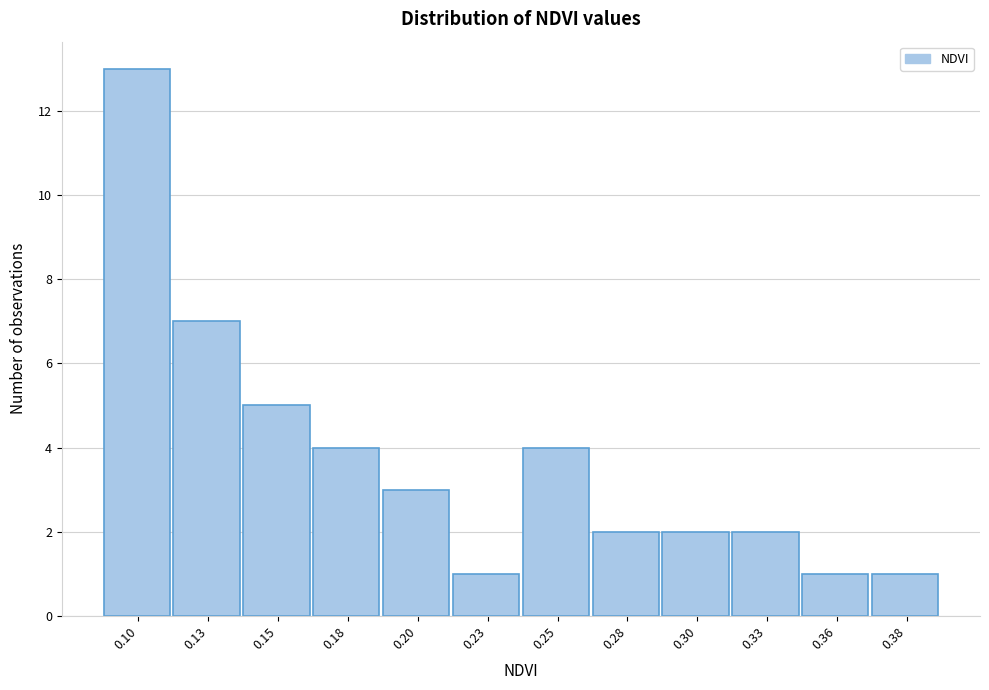

Reading left to right, extract all data points from this chart.

13	7	5	4	3	1	4	2	2	2	1	1